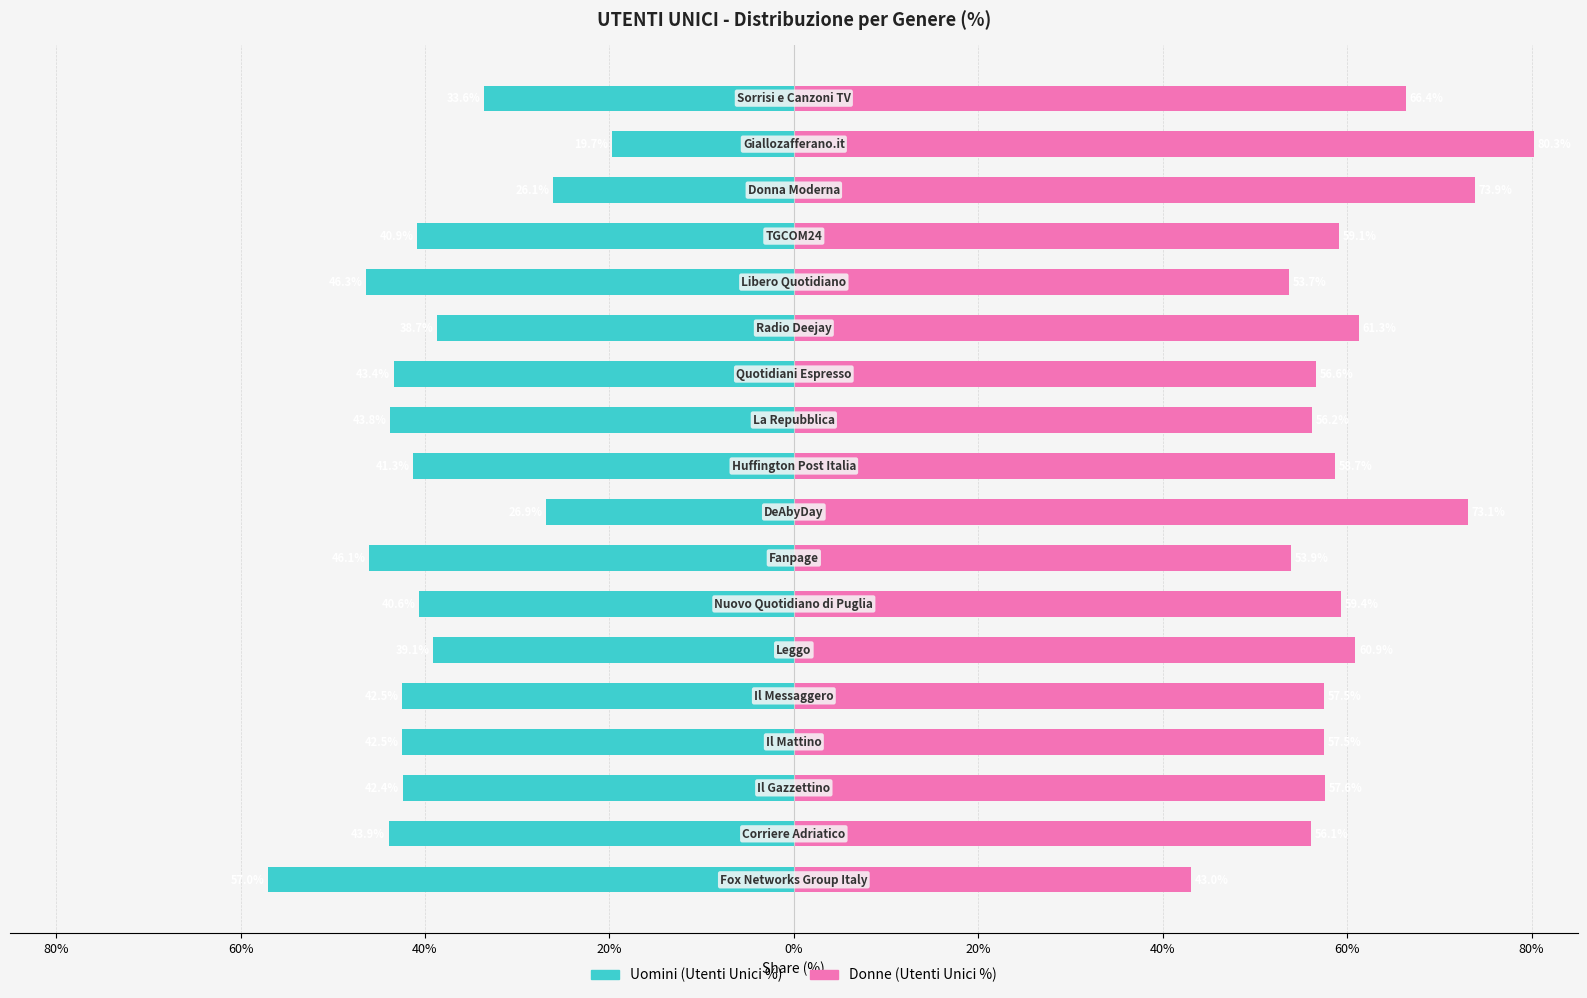

The Donne (Utenti Unici %) series shows 0.6 at 20%. True or false?

True